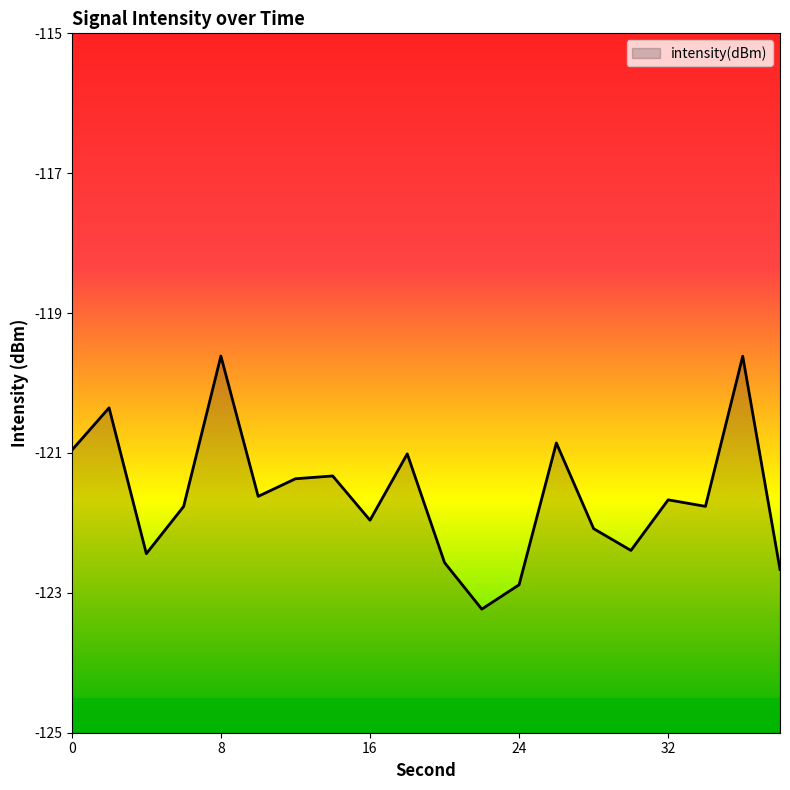

List the labels in order of value, largest first.

8, 36, 2, 26, 0, 18, 14, 12, 10, 32, 34, 6, 16, 28, 30, 4, 20, 38, 24, 22